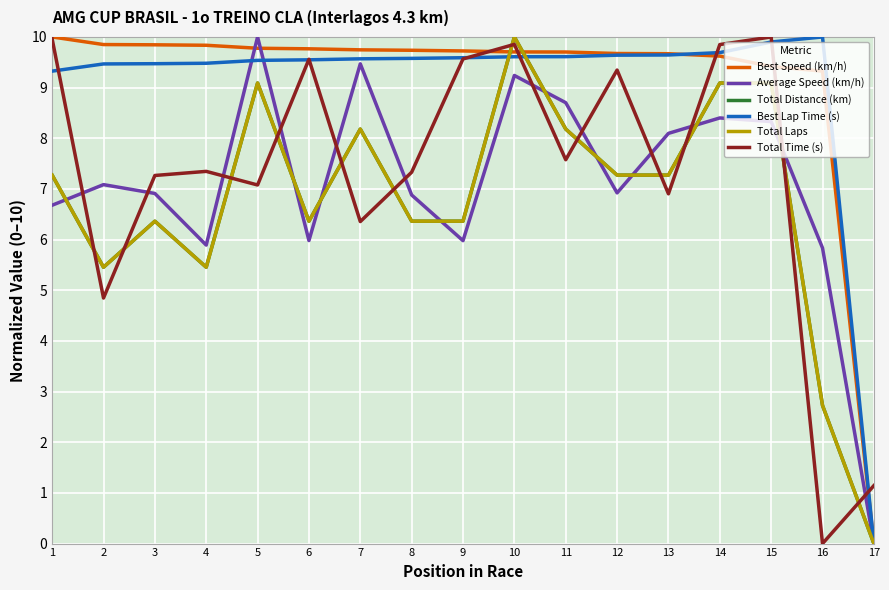

Does the chart display data point markers on the line(s)?

No